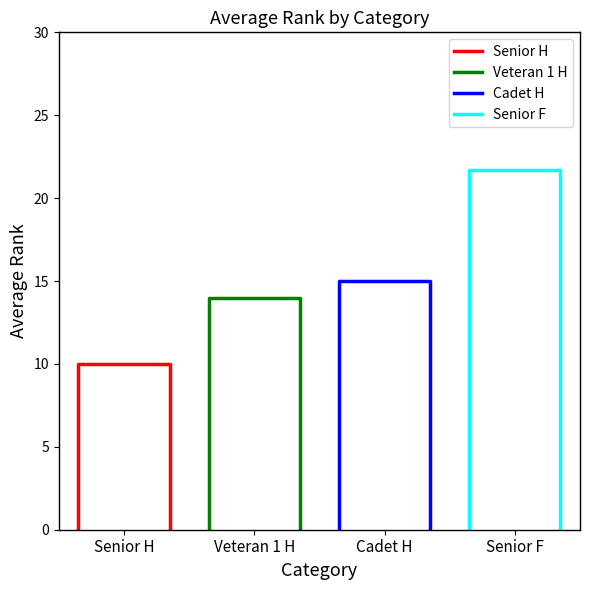

What is the difference between the second highest and second lowest values in the Senior H series?

10.0